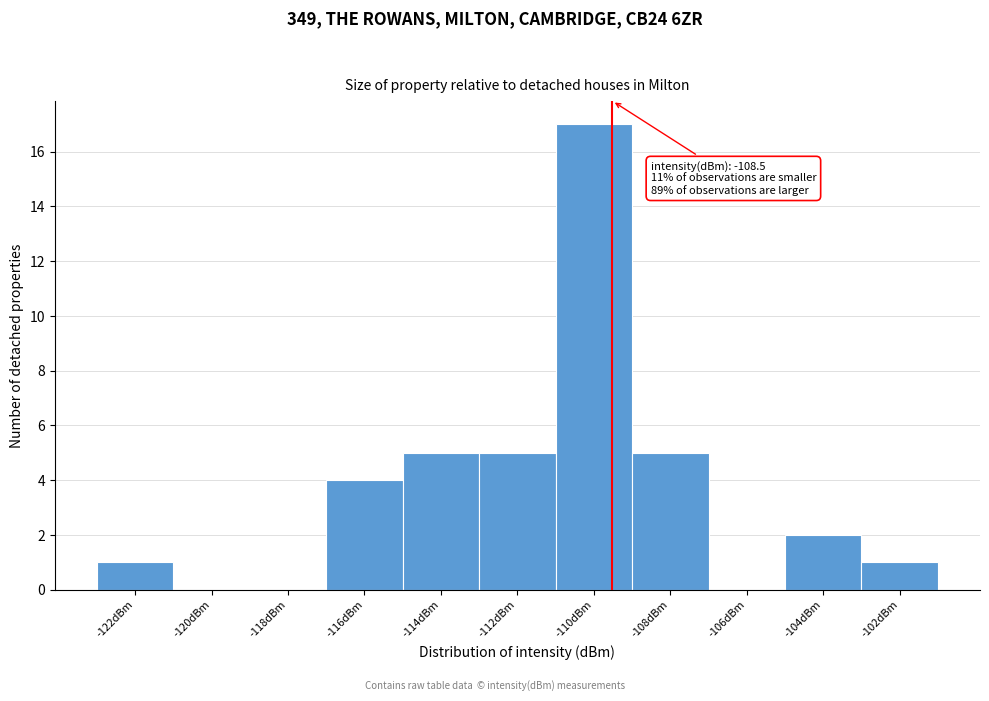

Reading left to right, extract all data points from this chart.

-122dBm=1	-120dBm=0	-118dBm=0	-116dBm=4	-114dBm=5	-112dBm=5	-110dBm=17	-108dBm=5	-106dBm=0	-104dBm=2	-102dBm=1